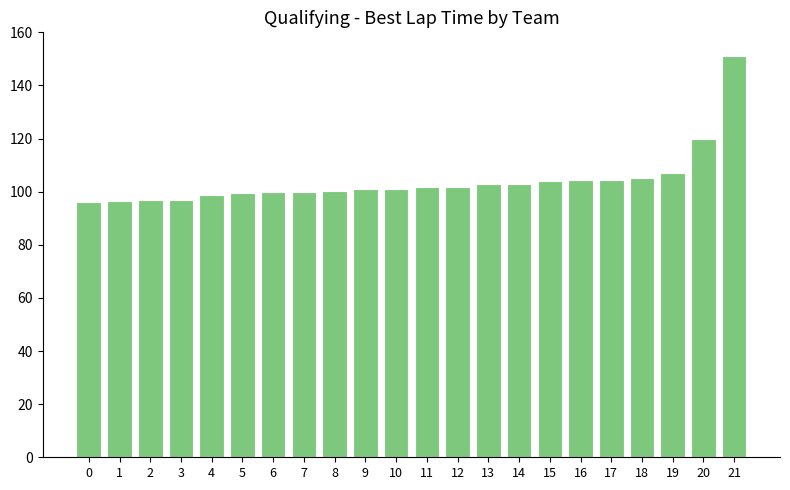

Is it true that the value at 2 is 136.5?

False